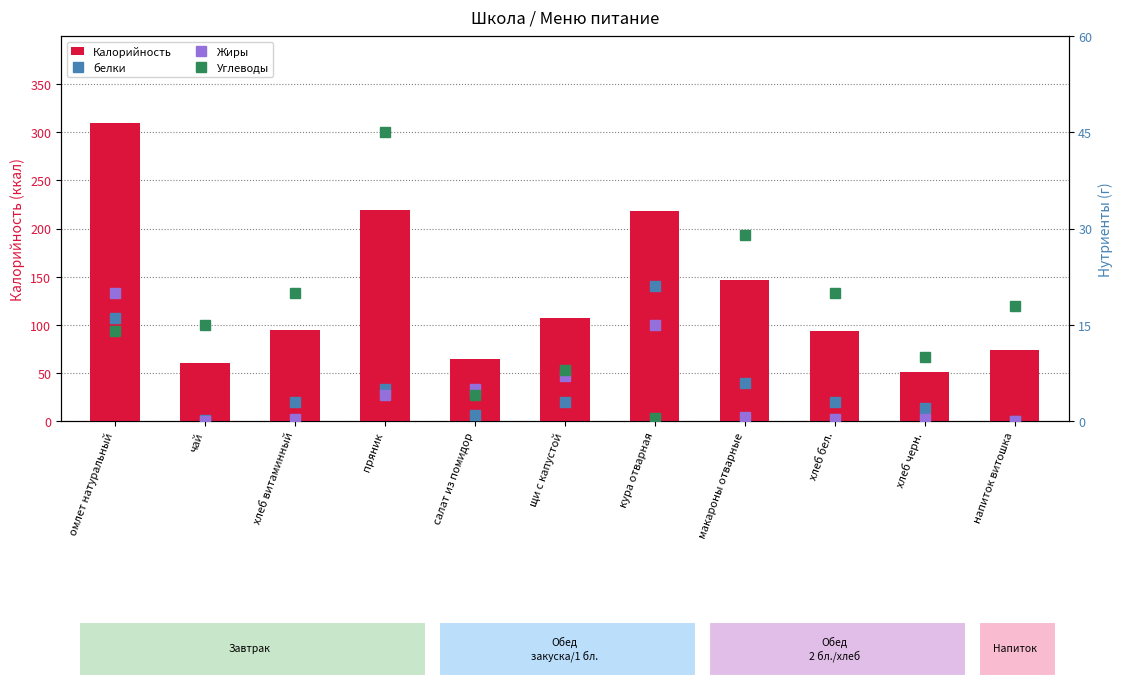

The Калорийность series shows 219.0 at пряник. True or false?

True